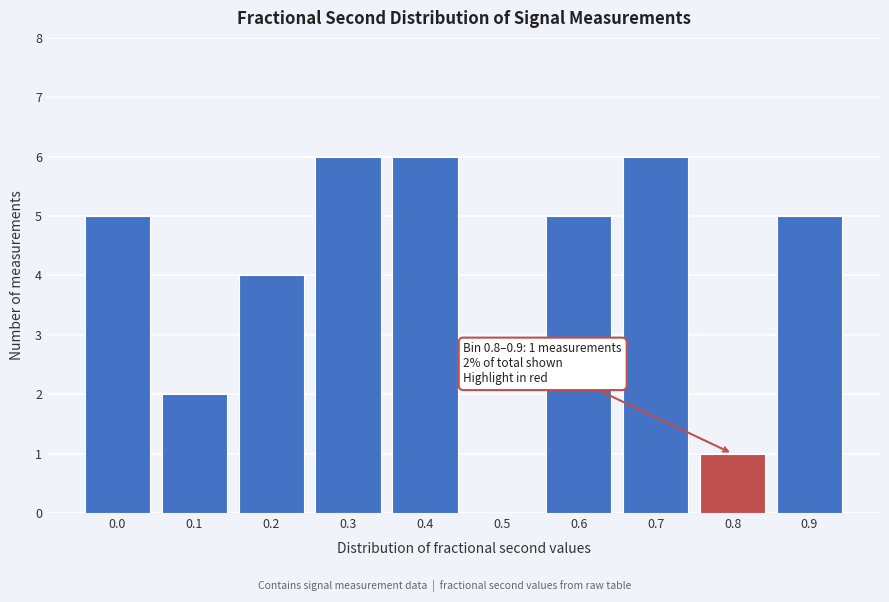

Reading right to left, what are all the values shown in this chart?

0.9=5	0.8=1	0.7=6	0.6=5	0.5=0	0.4=6	0.3=6	0.2=4	0.1=2	0.0=5